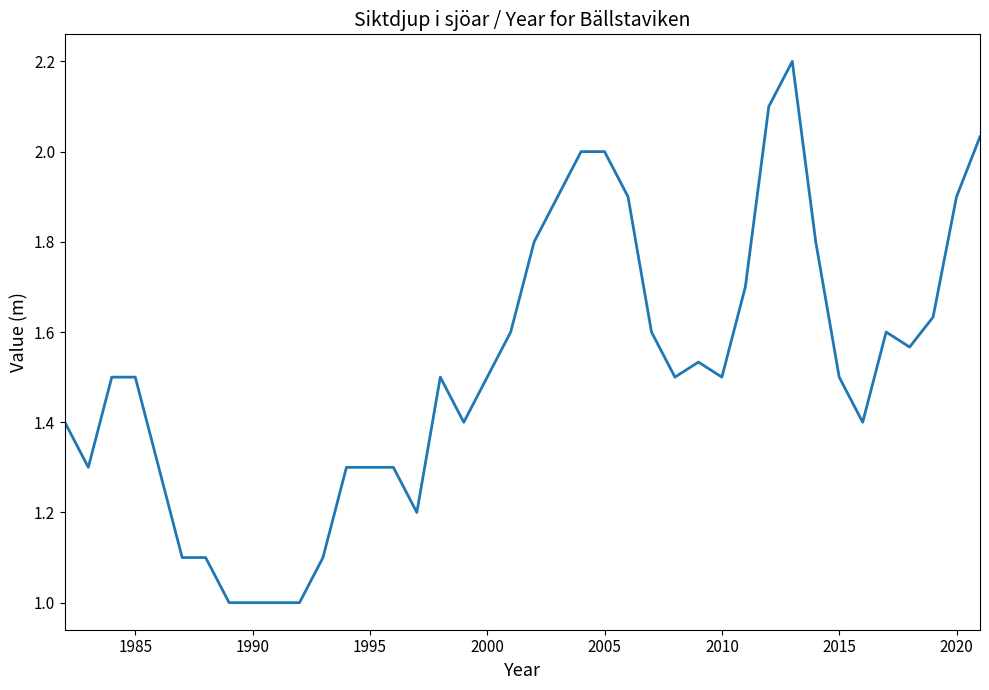

How many lines are shown in the chart?

1